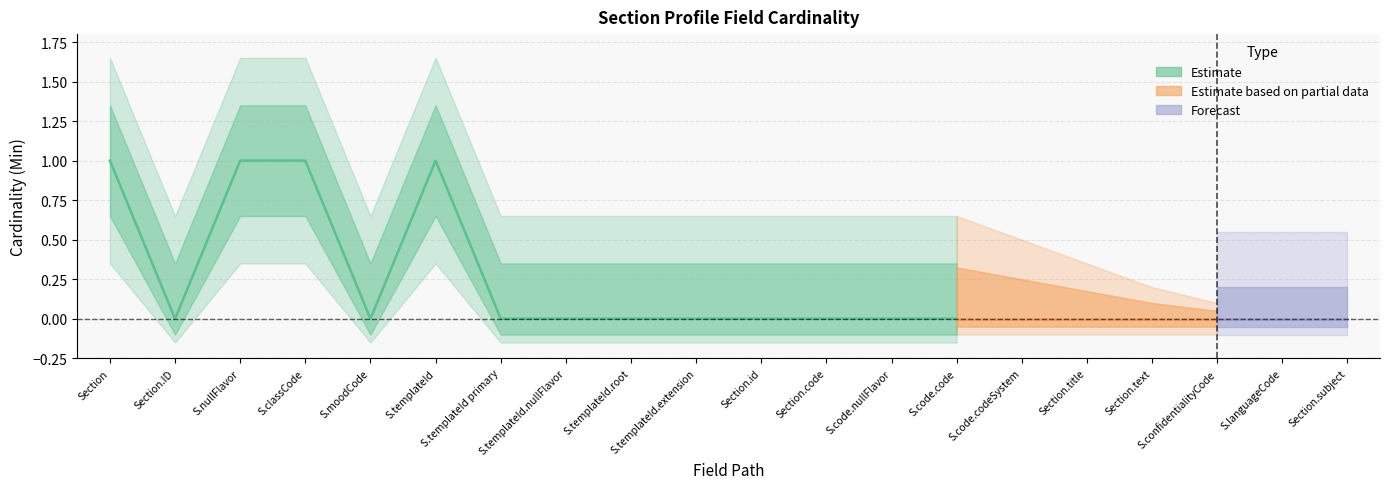

True or false: Base Min and Min cross at least once.

False